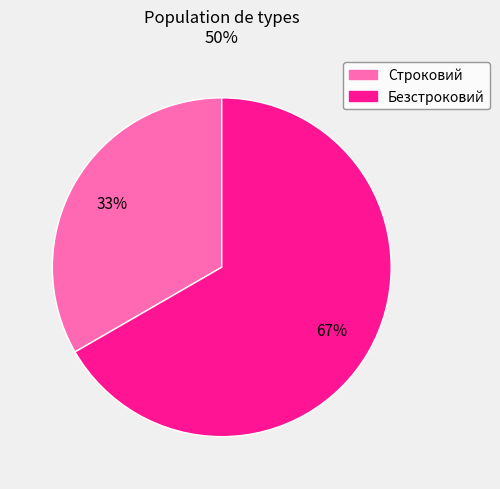

Between Безстроковий and Строковий, which is larger?

Безстроковий